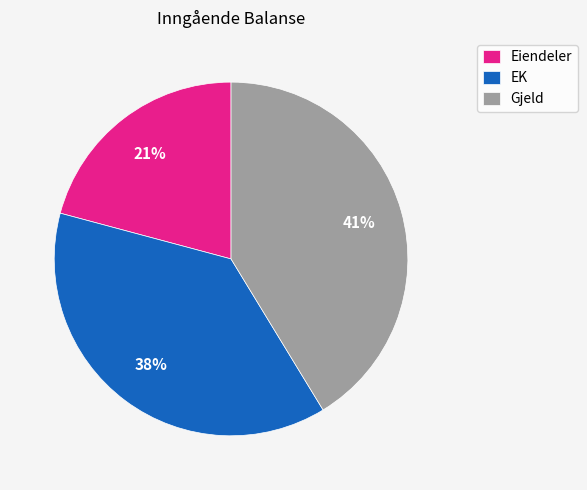

Count the number of slices in the pie.

3